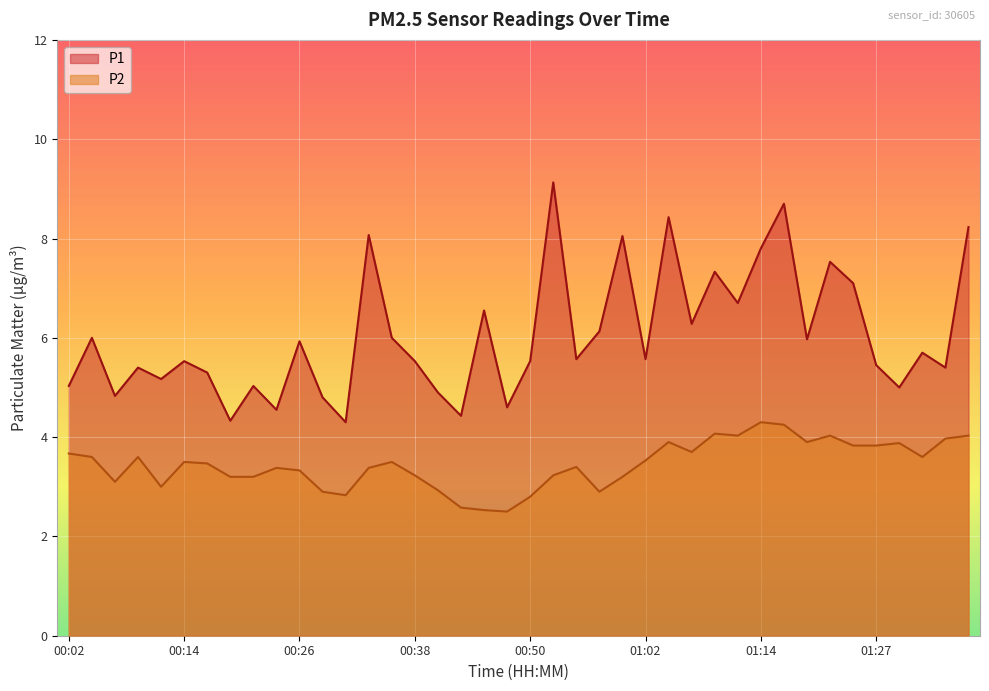

Reading left to right, what are all the values shown in this chart?

P1: 5.0	6.0	4.8	5.4	5.2	5.5	5.3	4.3	5.0	4.5	5.9	4.8	4.3	8.1	6.0	5.5	4.9	4.4	6.5	4.6	5.5	9.1	5.6	6.1	8.1	5.6	8.4	6.3	7.3	6.7	7.8	8.7	6.0	7.5	7.1	5.5	5.0	5.7	5.4	8.2
P2: 3.7	3.6	3.1	3.6	3.0	3.5	3.5	3.2	3.2	3.4	3.3	2.9	2.8	3.4	3.5	3.2	2.9	2.6	2.5	2.5	2.8	3.2	3.4	2.9	3.2	3.5	3.9	3.7	4.1	4.0	4.3	4.2	3.9	4.0	3.8	3.8	3.9	3.6	4.0	4.0